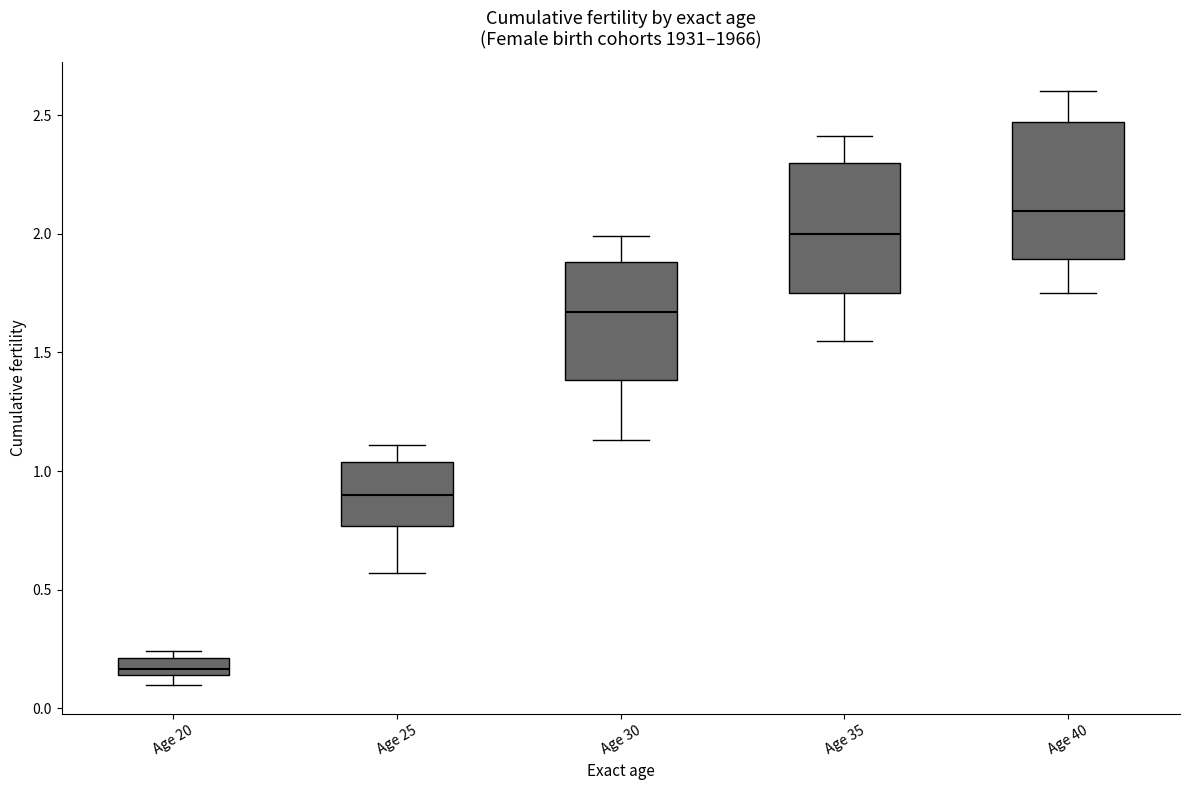

Where is the upper edge of the box for Age 20 on the y-axis? The values are not printed on the chart, so give them approximately, as read against the axis.

0.20